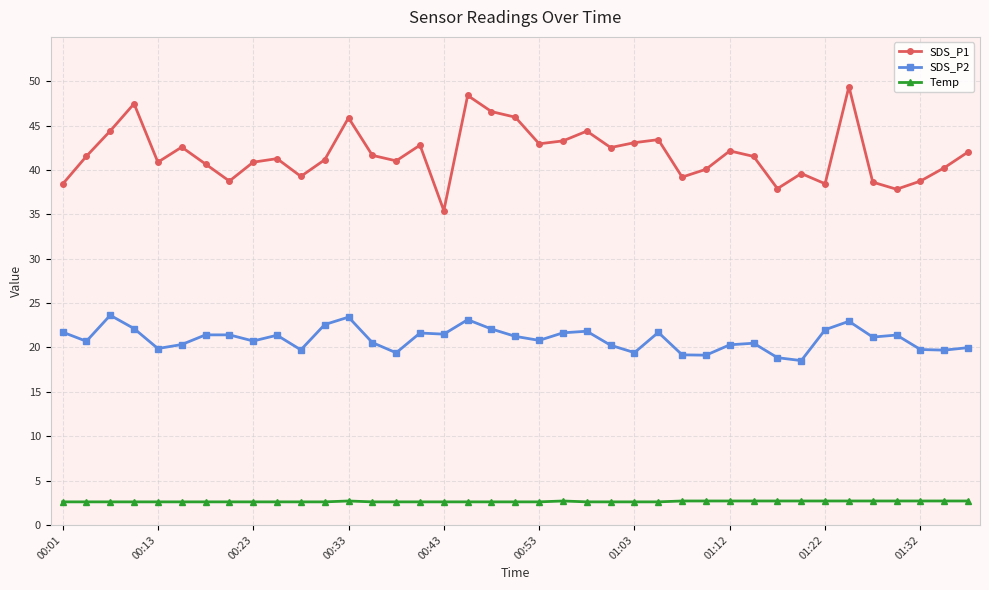

Which series has the largest range (max minus min)?

SDS_P1